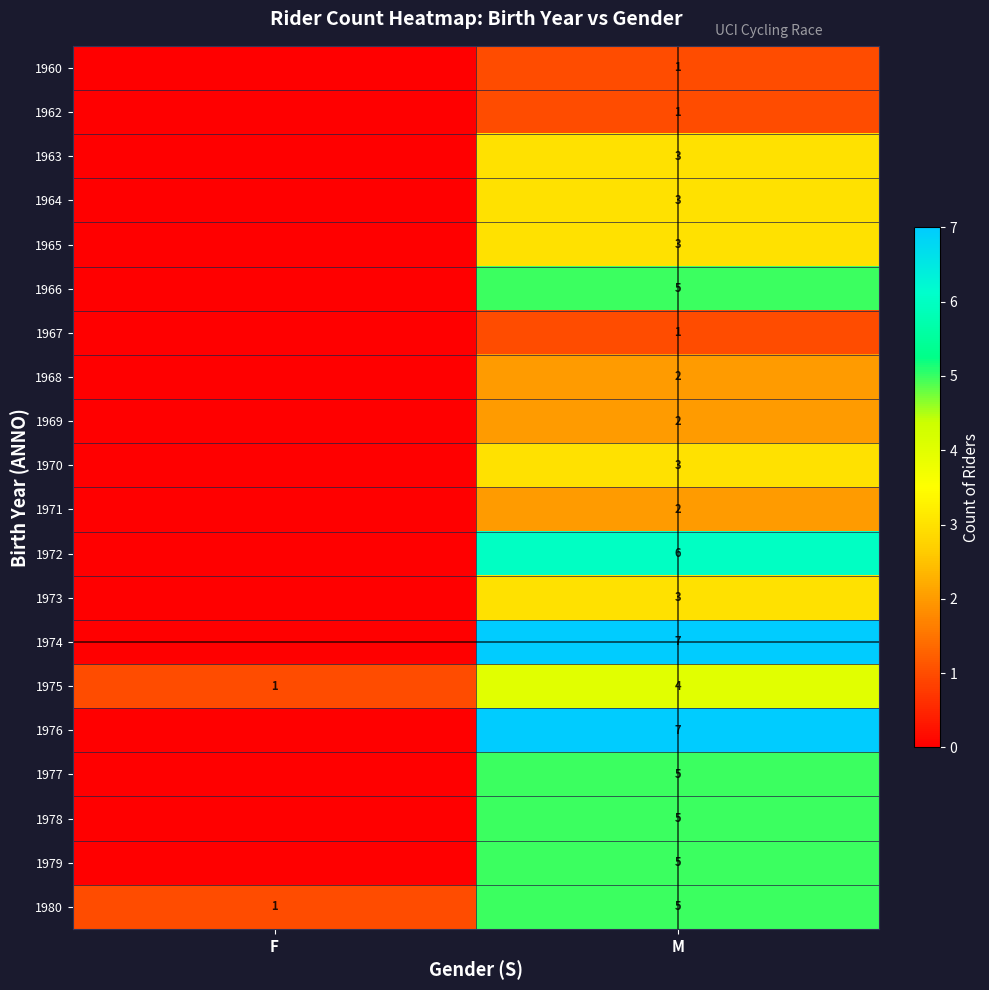

Is it true that 1964 equals 3 at M?

True